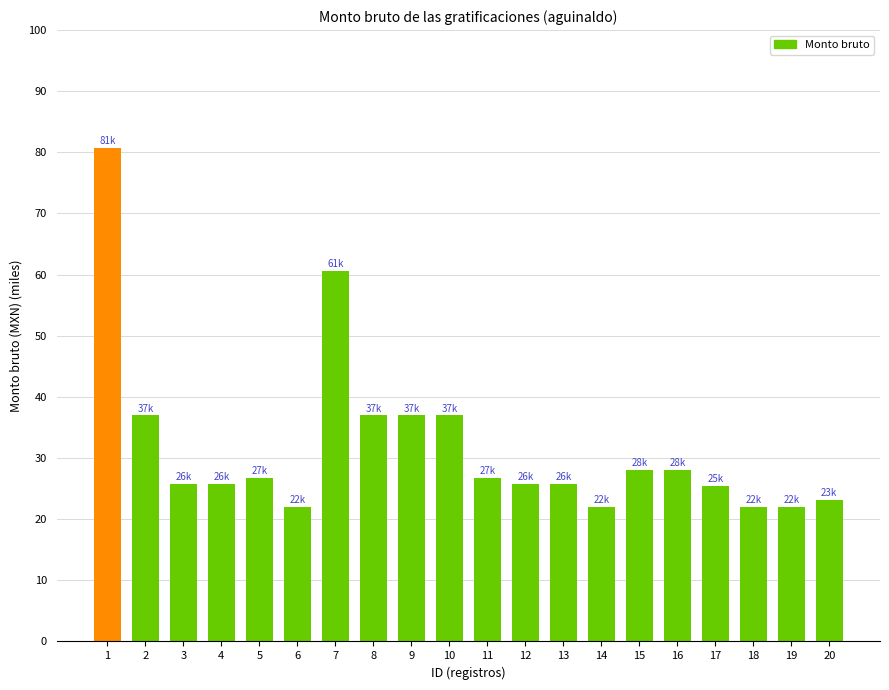

What is the maximum value shown in the chart?

80.7